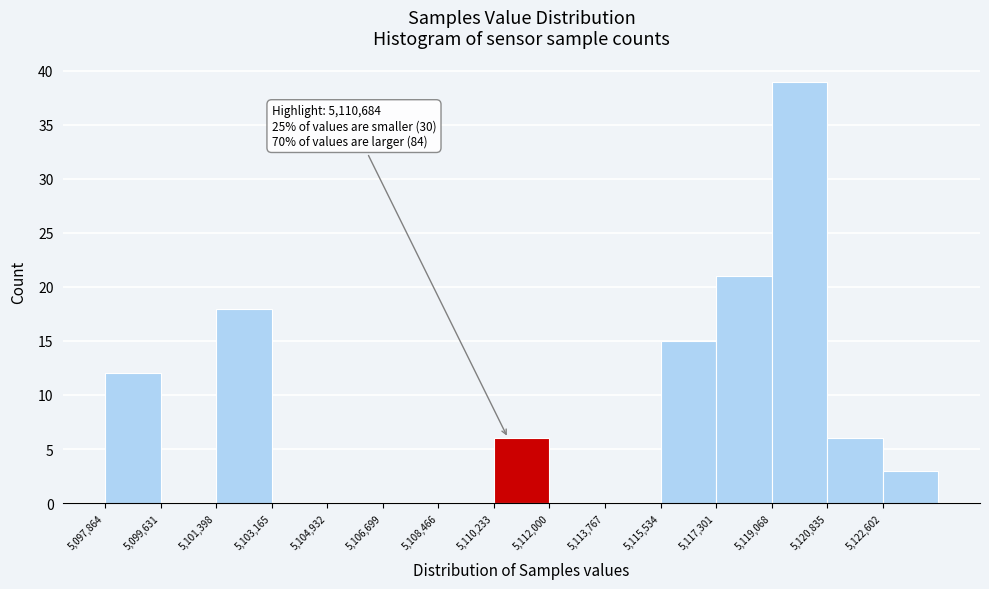

Over which range of the x-axis is the bar tallest?

5119000 to 5120800